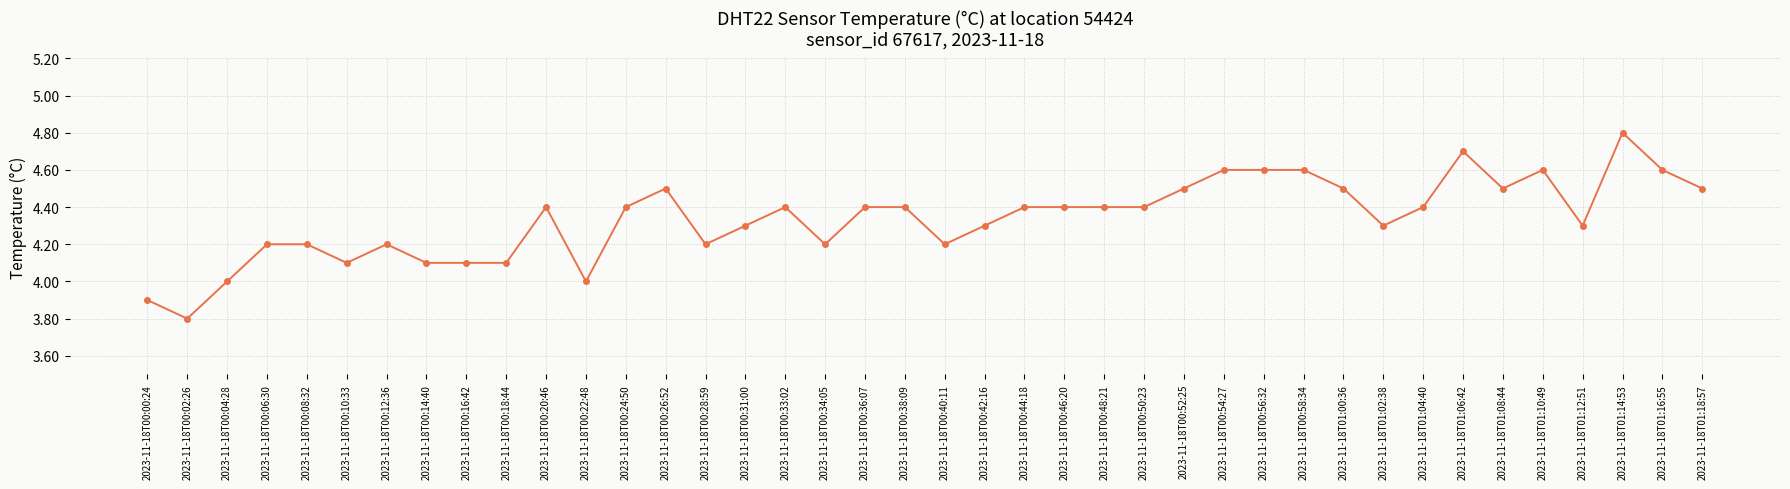

What is the greatest value displayed?

4.8